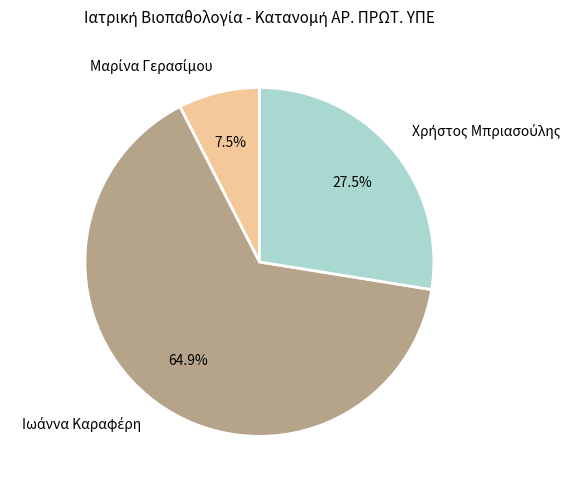

Is there a majority slice in this chart?

Yes